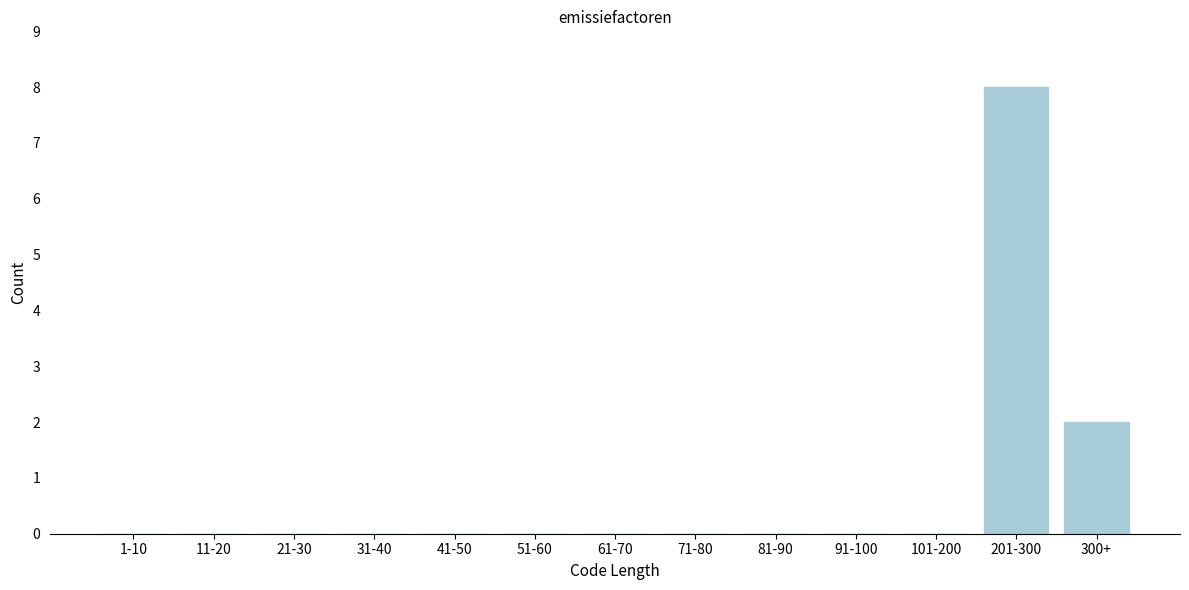

Reading left to right, extract all data points from this chart.

1-10=0	11-20=0	21-30=0	31-40=0	41-50=0	51-60=0	61-70=0	71-80=0	81-90=0	91-100=0	101-200=0	201-300=8	300+=2